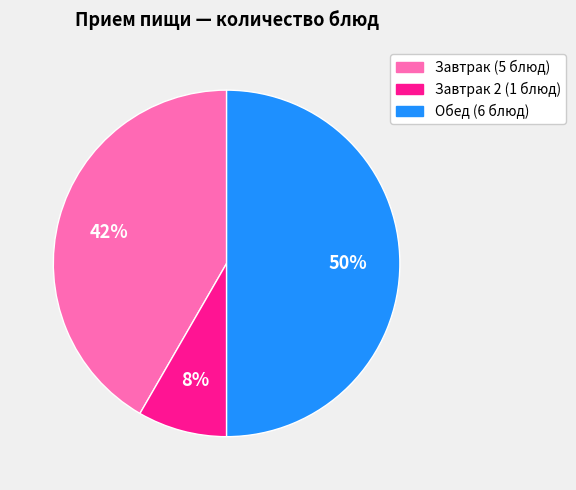

To the nearest percent, what is the difference between the largest and smallest slice percentages?

42%